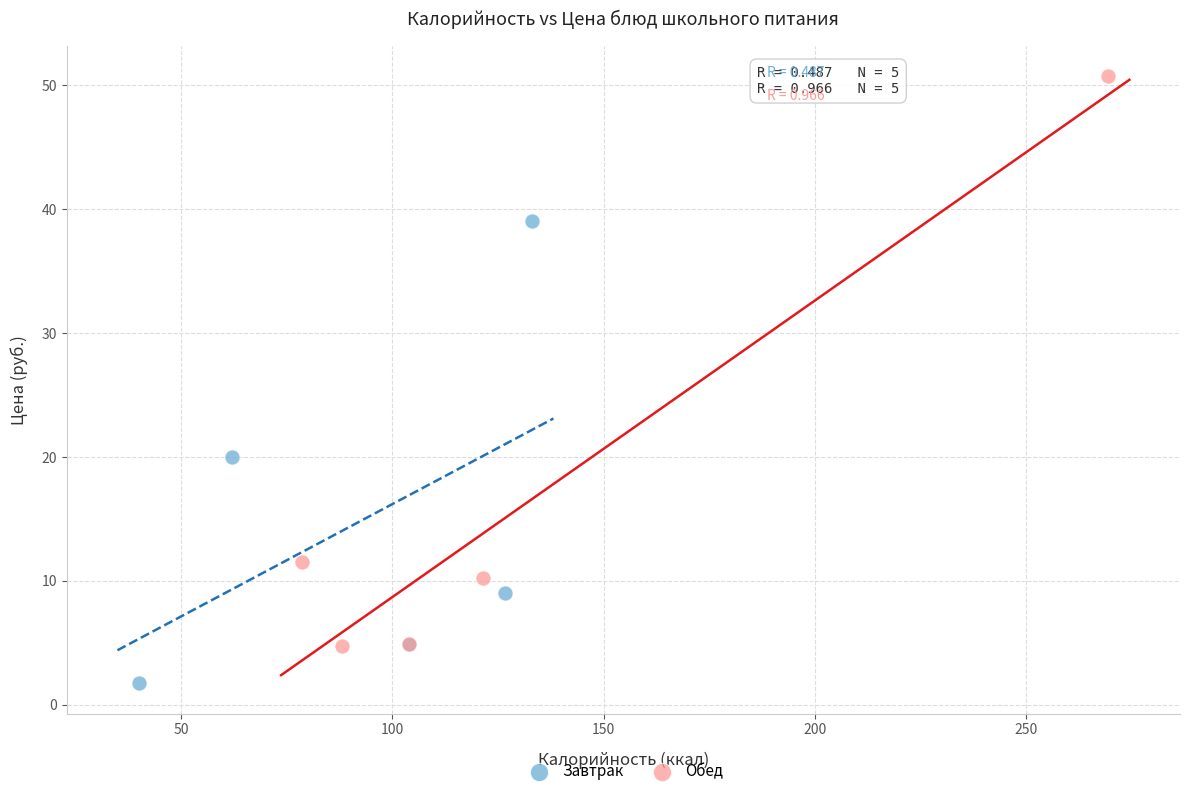

Which series has the widest spread of Y values?

Обед